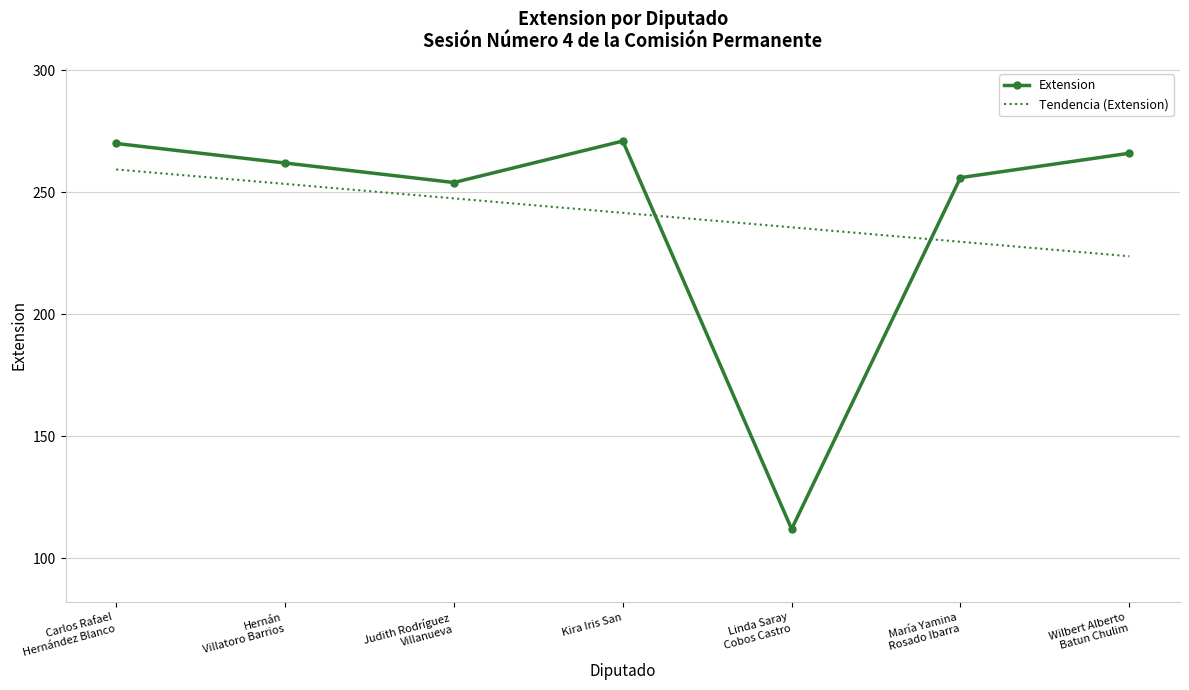

What position from the left is Linda Saray
Cobos Castro?

5